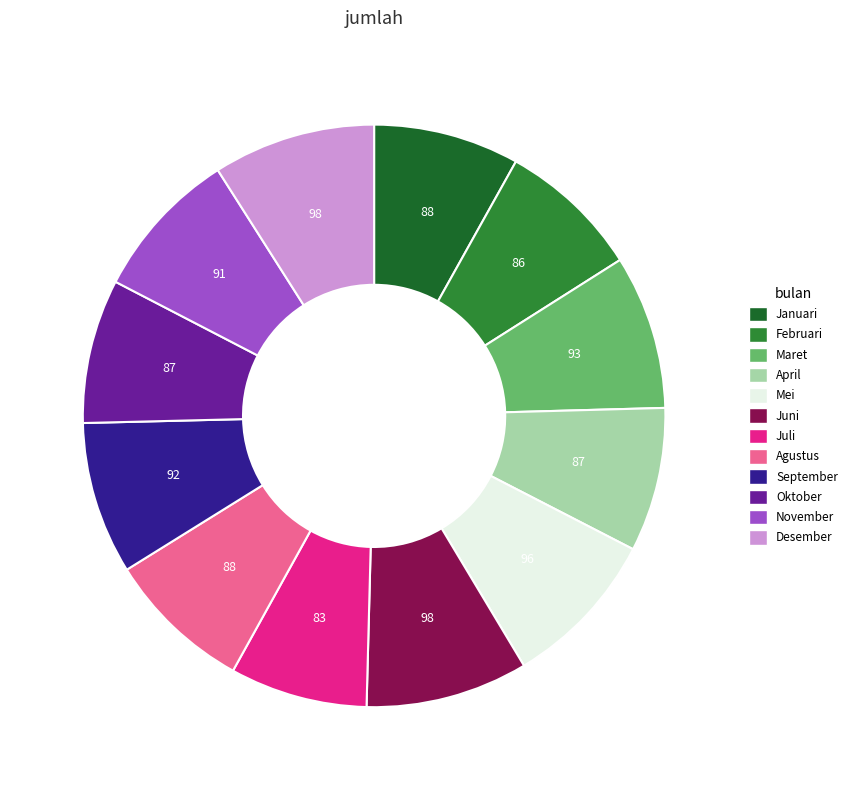

What percentage do Juli and Juni together represent?

16.7%